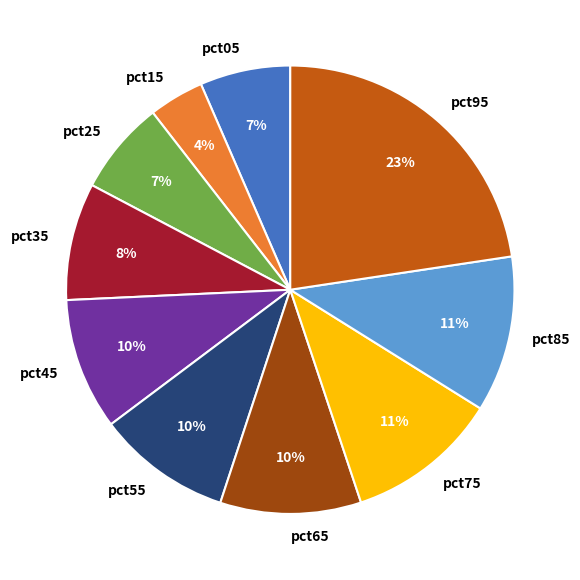

Does pct95 represent more than half of the total?

No